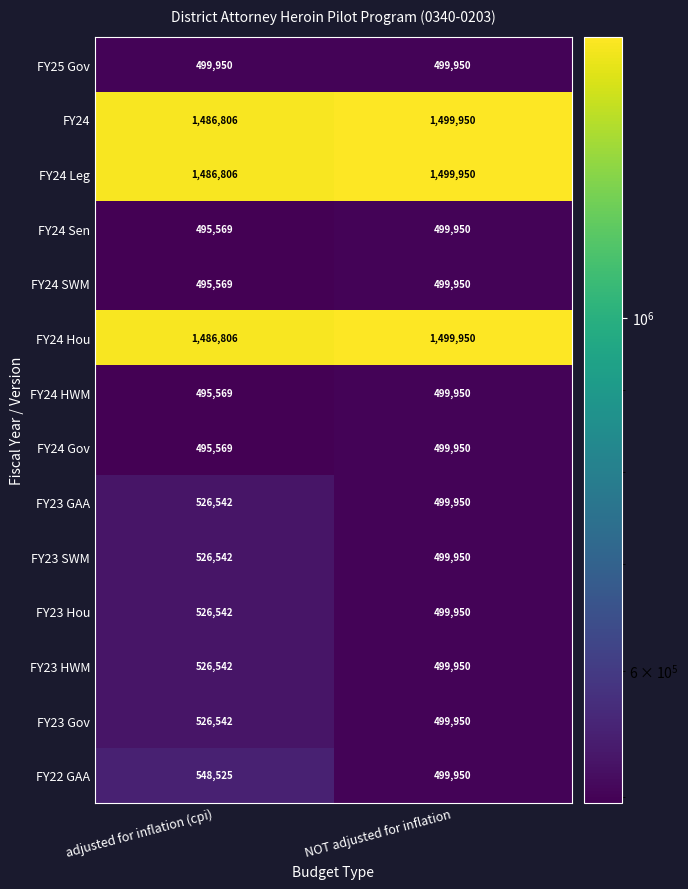

Which series has the largest range (max minus min)?

FY22 GAA